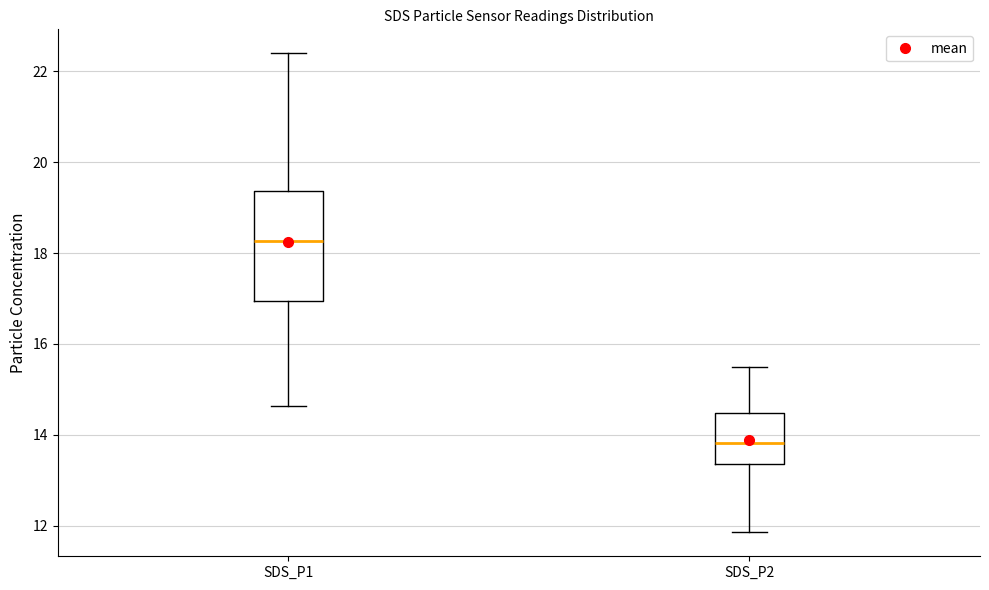

Reading left to right, read every box against the y-axis: the position of its median line, the range the box covers, and the ends of its whiskers. The values are not printed on the chart, so give them approximately, as read against the axis.

SDS_P1: median 18.2, box 17.0 to 19.4, whiskers 14.6 to 22.4
SDS_P2: median 13.8, box 13.4 to 14.4, whiskers 11.8 to 15.6